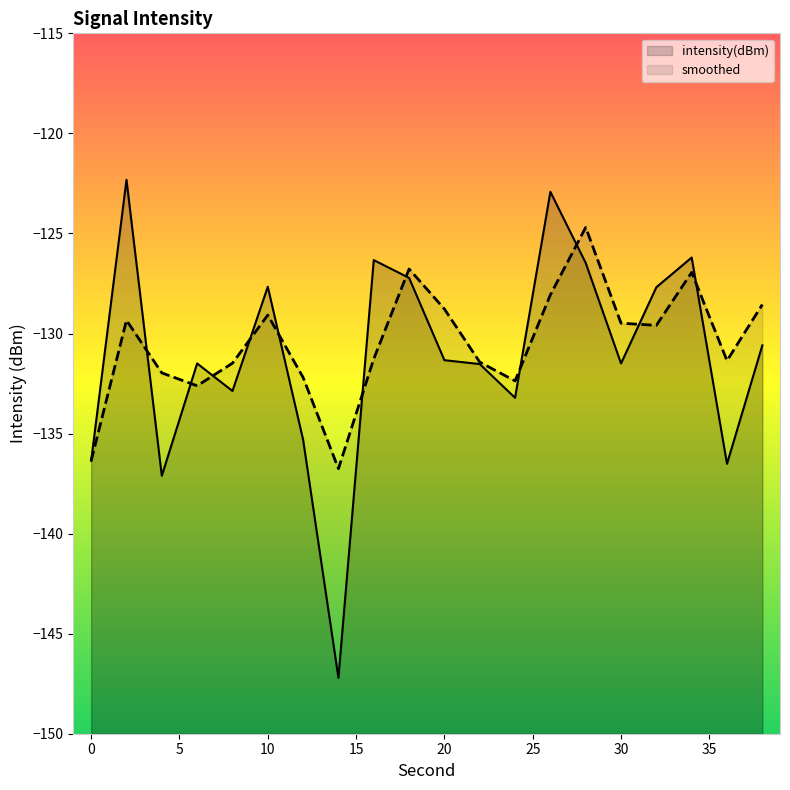

Which series changed the most between 6 and 24?

intensity(dBm)